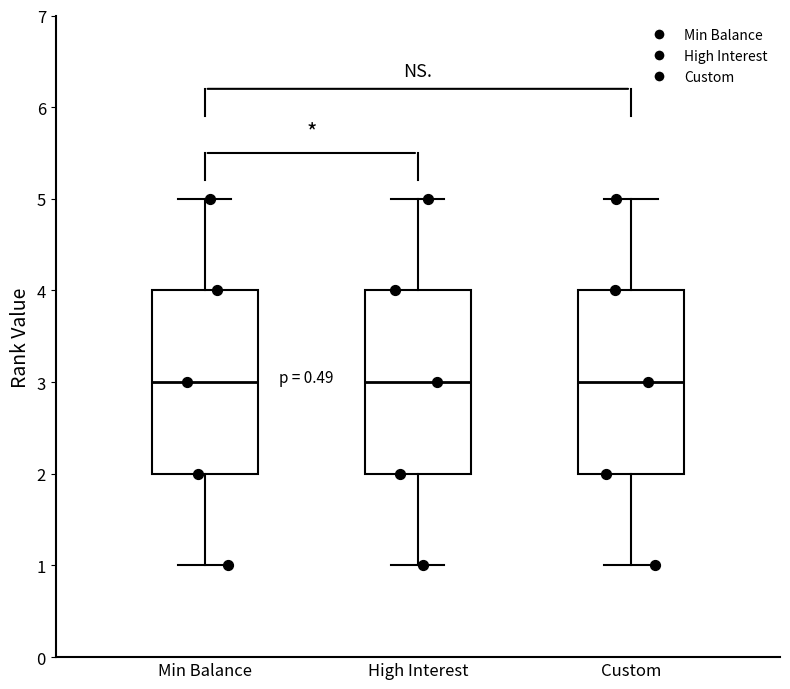

Where does the upper whisker of the box for Custom end on the y-axis? The values are not printed on the chart, so give them approximately, as read against the axis.

5